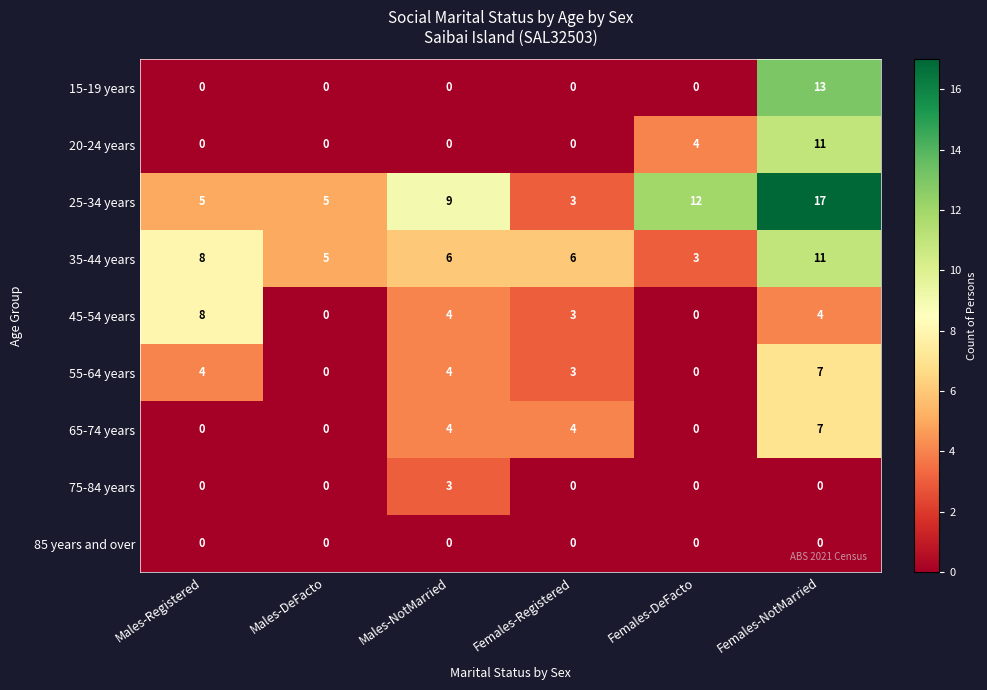

Which series has the largest range (max minus min)?

25-34 years